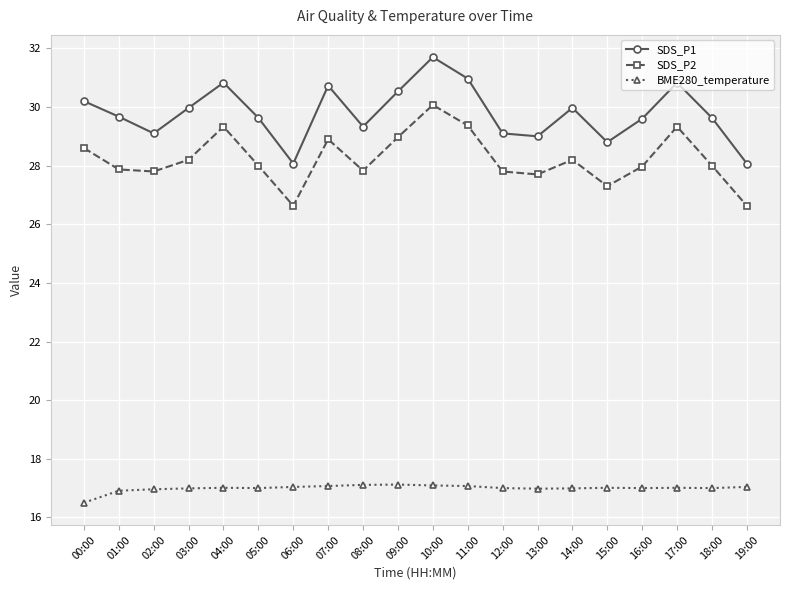

Does the chart have visible grid lines?

Yes